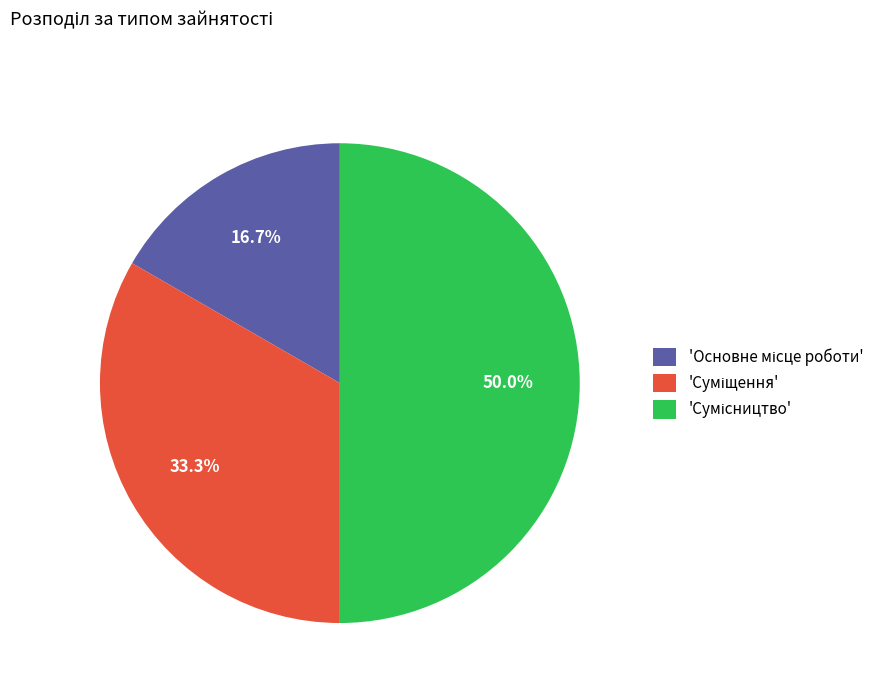

What is the smallest slice in the pie chart?

Основне місце роботи